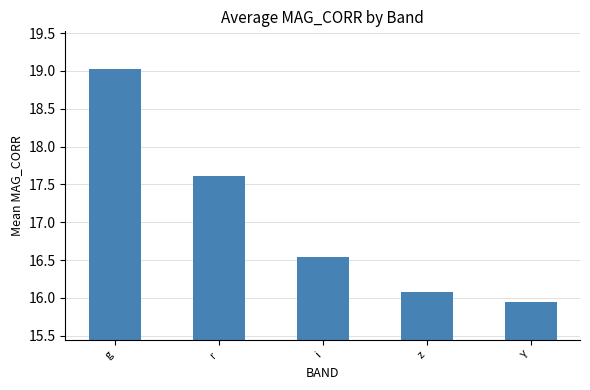

Which category has the lowest value across all series?

Y